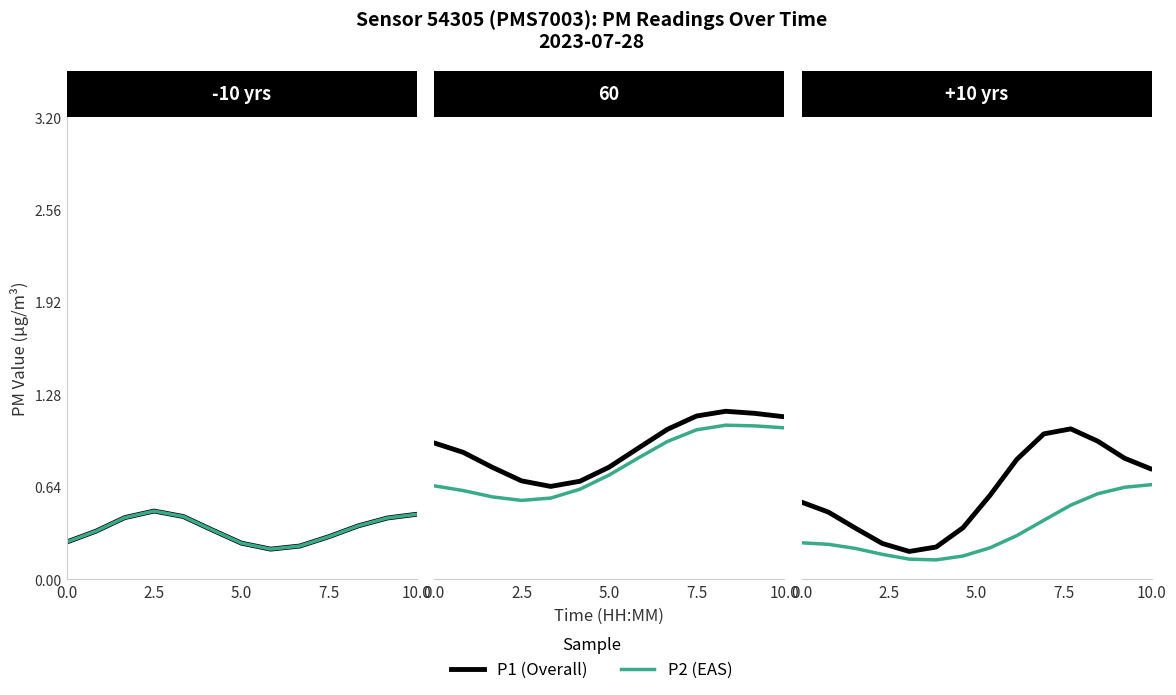

Count the EAS values in the range 0 to 1.

14